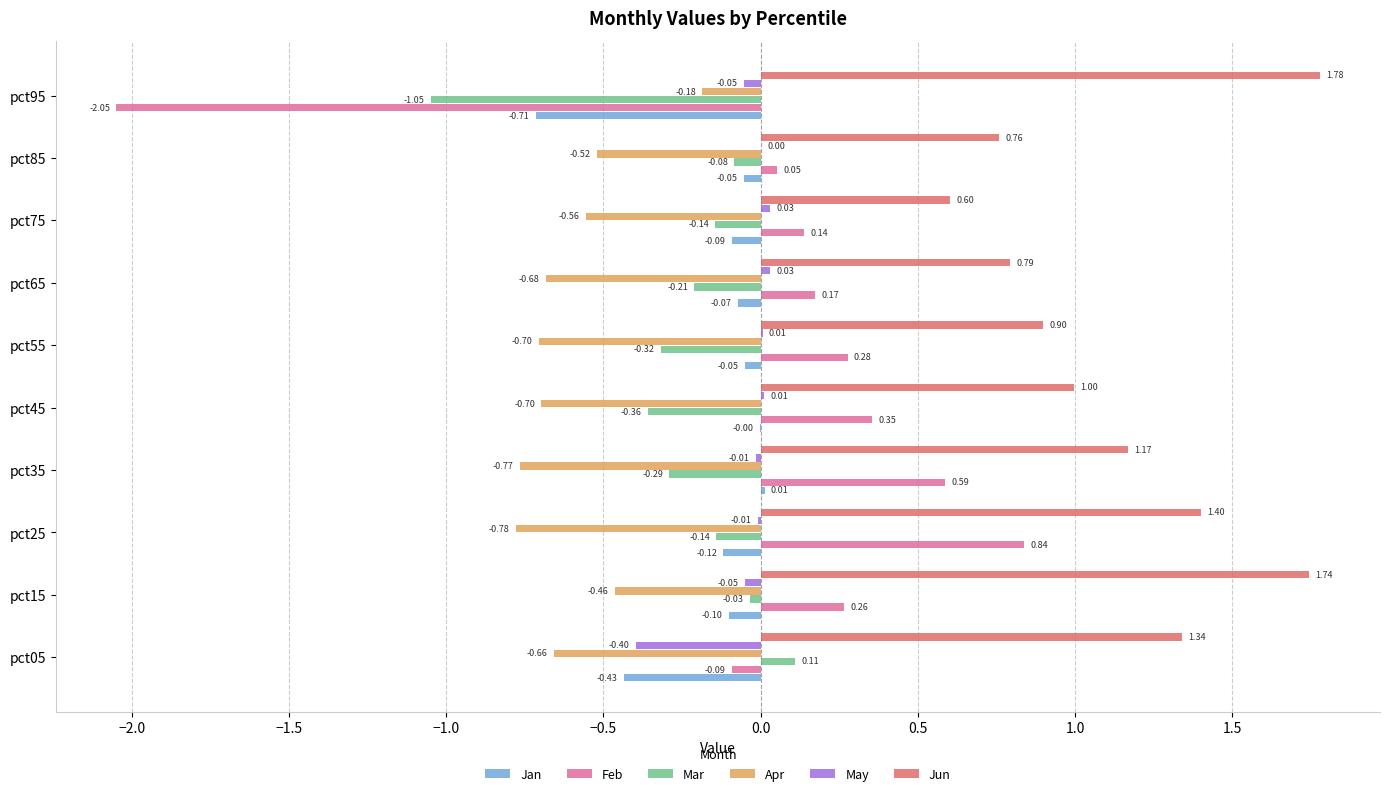

Which series changed the most between pct35 and pct75?

Jun